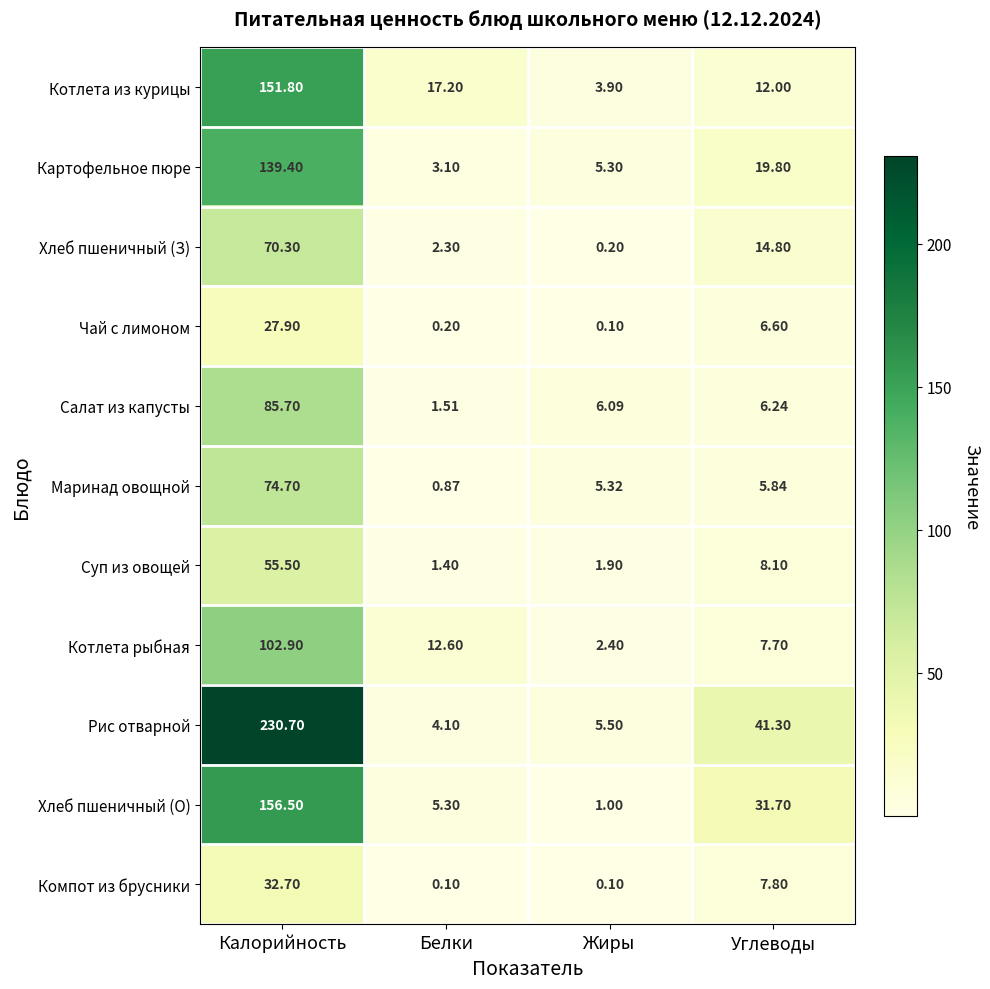

Where does the Хлеб пшеничный (О) series first go above 31?

Калорийность